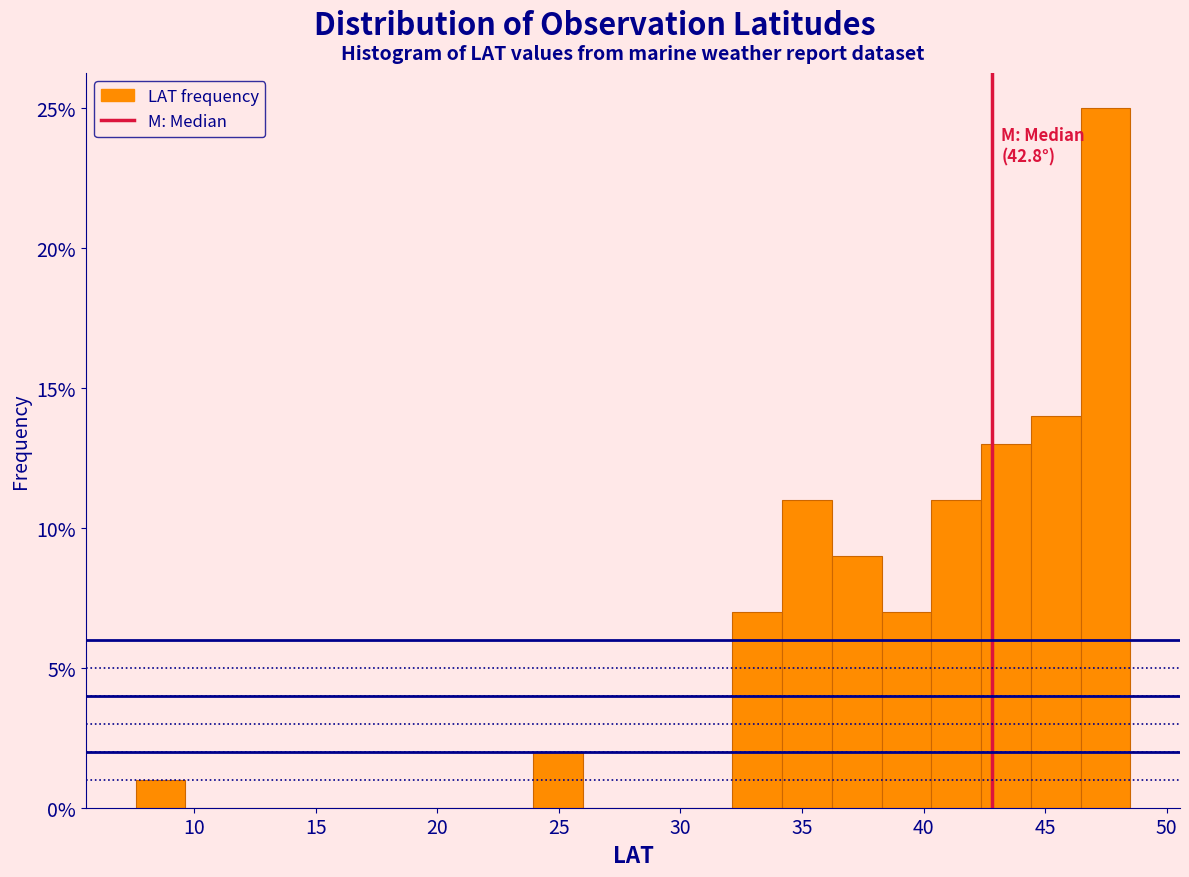

Over which range of the x-axis is the bar tallest?

46.5 to 48.5